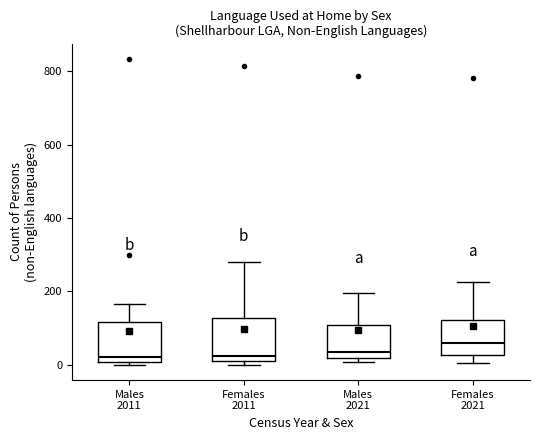

Reading left to right, read every box against the y-axis: the position of its median line, the range the box covers, and the ends of its whiskers. The values are not printed on the chart, so give them approximately, as read against the axis.

Males 2011: median 20, box 0 to 120, whiskers 0 (just below the box's lower edge) to 160
Females 2011: median 20 (just above the box's lower edge), box 20 to 120, whiskers 0 to 280
Males 2021: median 40, box 20 to 100, whiskers 0 to 200
Females 2021: median 60, box 20 to 120, whiskers 0 to 220